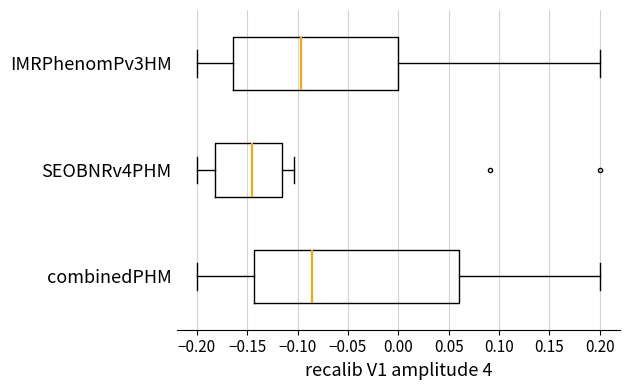

Reading bottom to top, transcribe this box plot: for each box, give where its median line is, the range the box spans, and where its two whiskers end, as read against the x-axis. The values are not printed on the chart, so give them approximately, as read against the axis.

combinedPHM: median -0.085, box -0.145 to 0.060, whiskers -0.200 to 0.200
SEOBNRv4PHM: median -0.145, box -0.180 to -0.115, whiskers -0.200 to -0.105
IMRPhenomPv3HM: median -0.095, box -0.165 to 0.000, whiskers -0.200 to 0.200